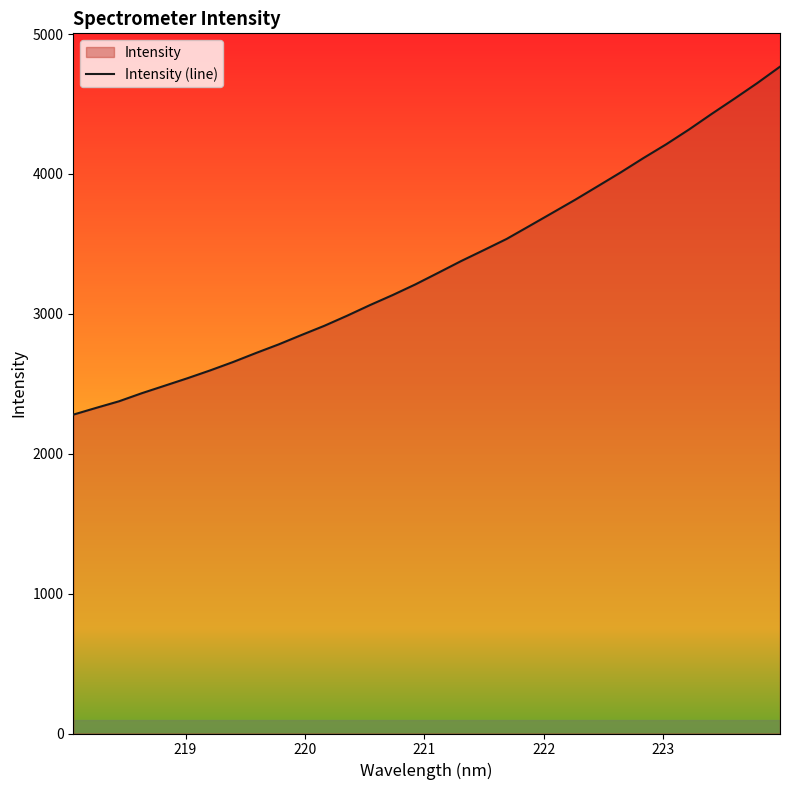

What is the minimum value shown in the chart?

2279.4